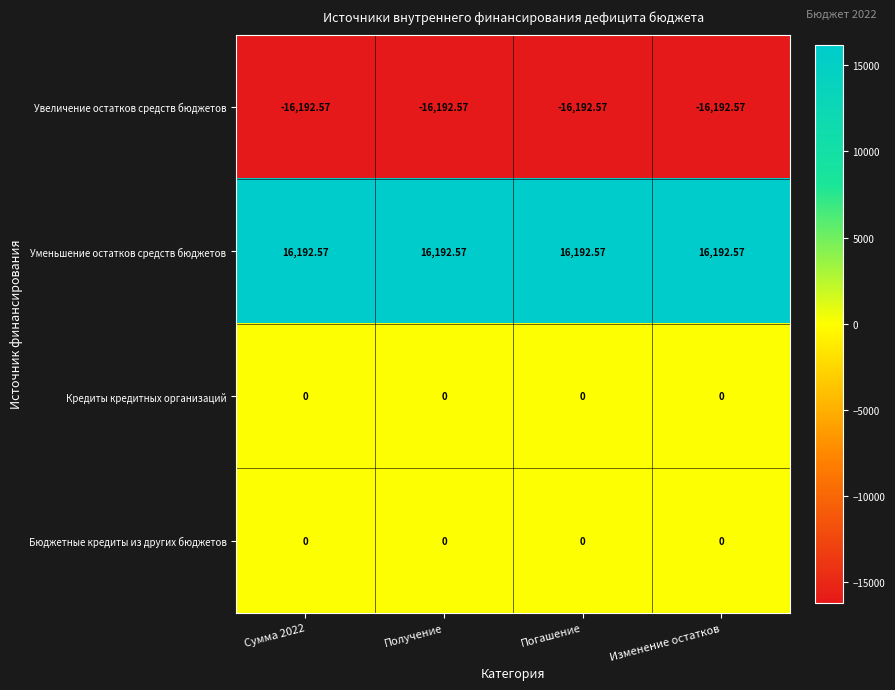

At how many categories does at least one series exceed 1825?

4